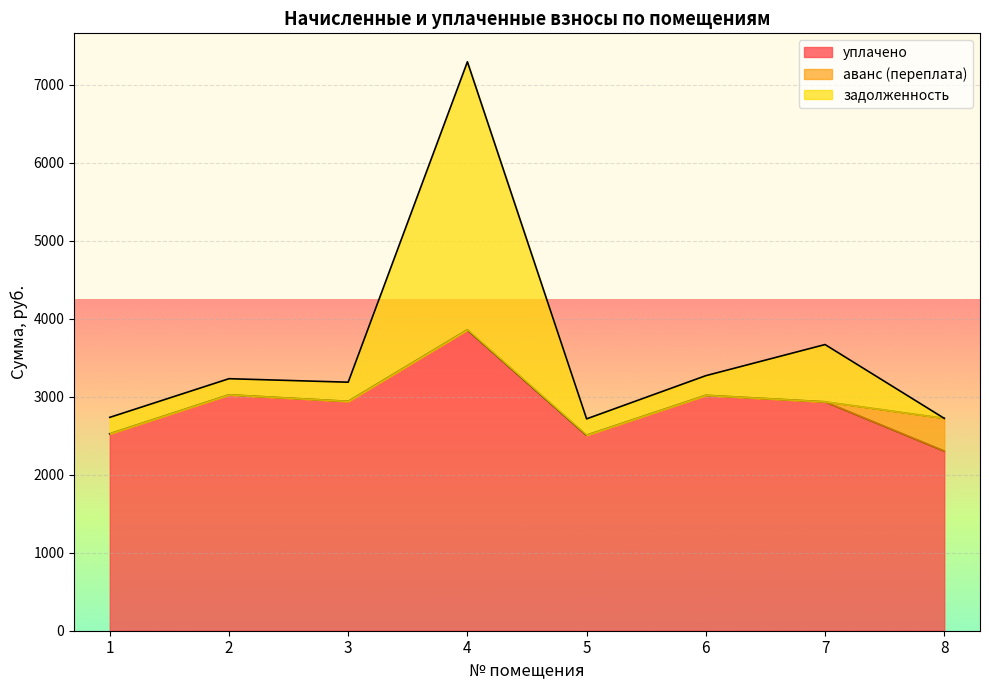

At which category does the chart reach its minimum across all series?

8